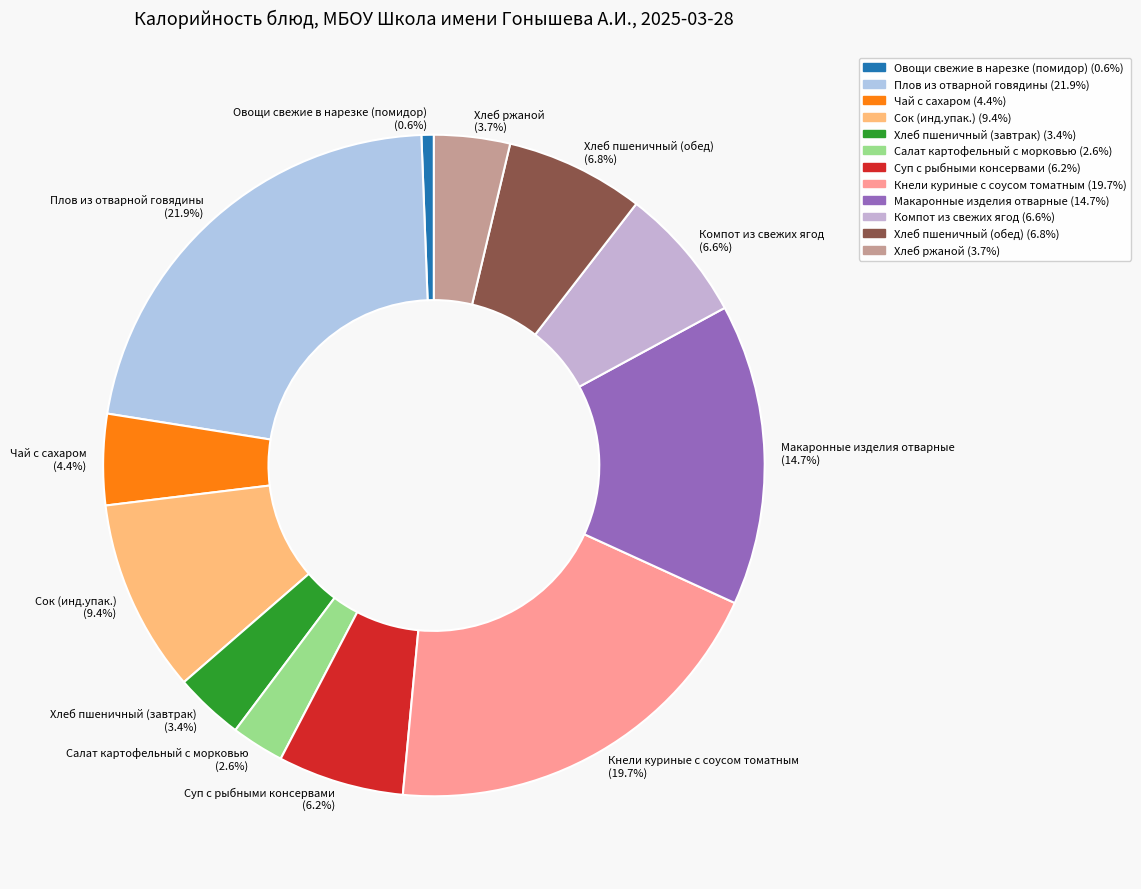

Does any single category account for the majority?

No